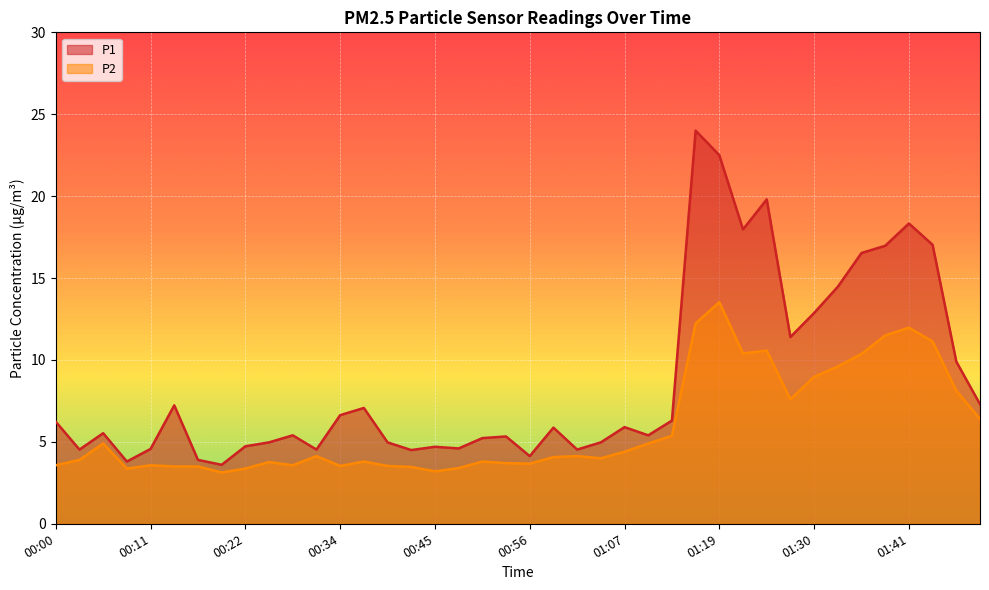

At how many categories does at least one series exceed 3?

40